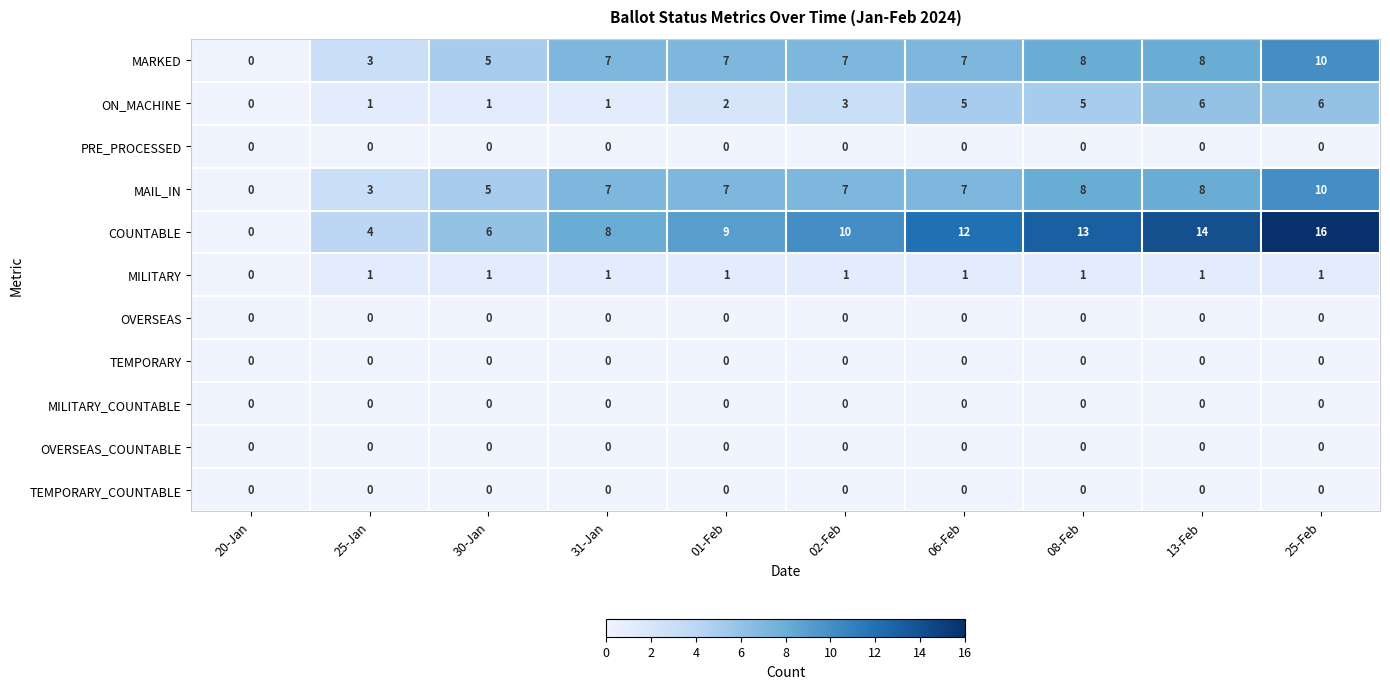

At how many categories does at least one series exceed 11?

4